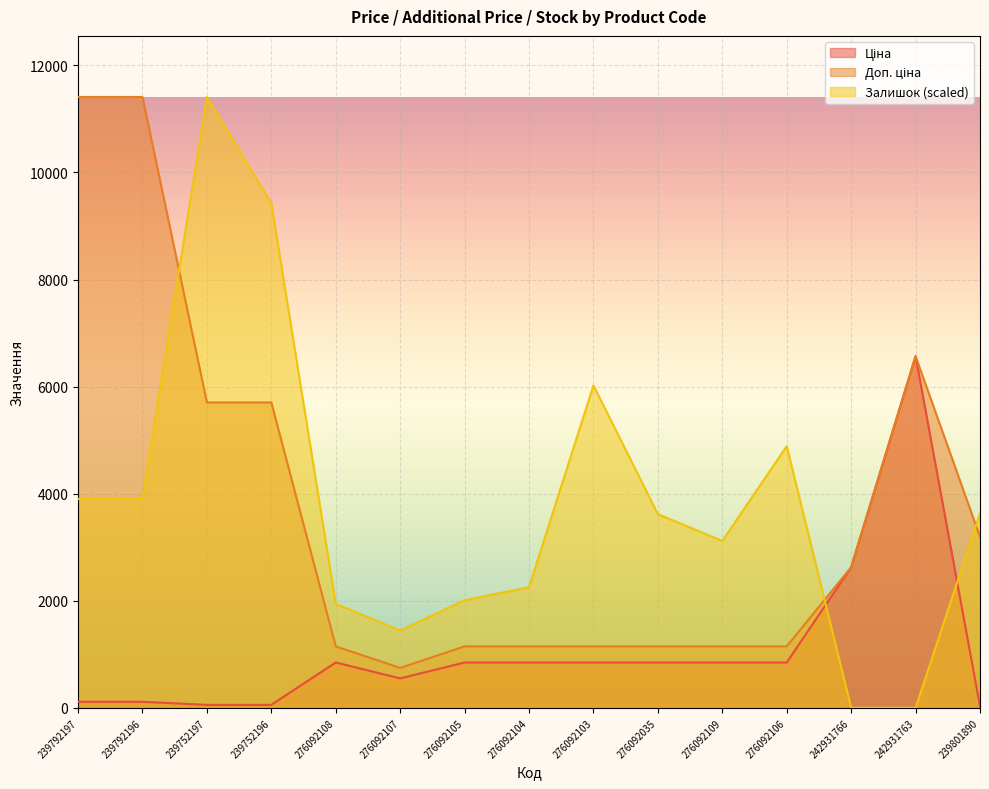

What is the difference between the second highest and minimum values in the Ціна series?

2595.6